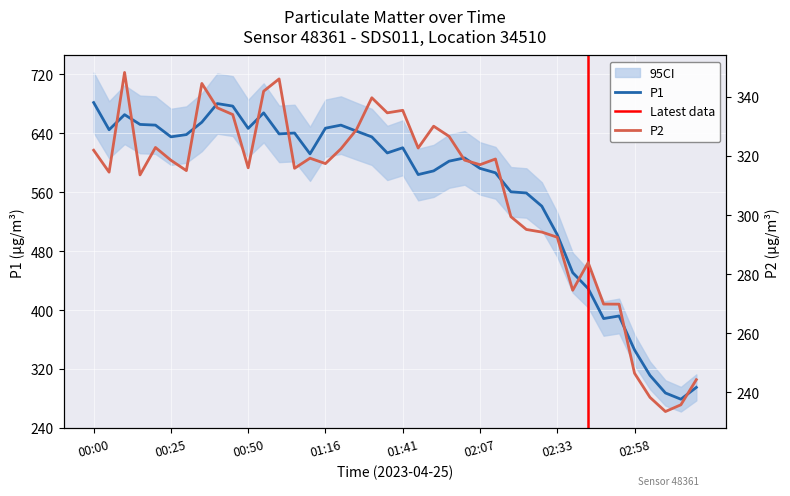

The value of P1 at 02:33 is 901.2. True or false?

False